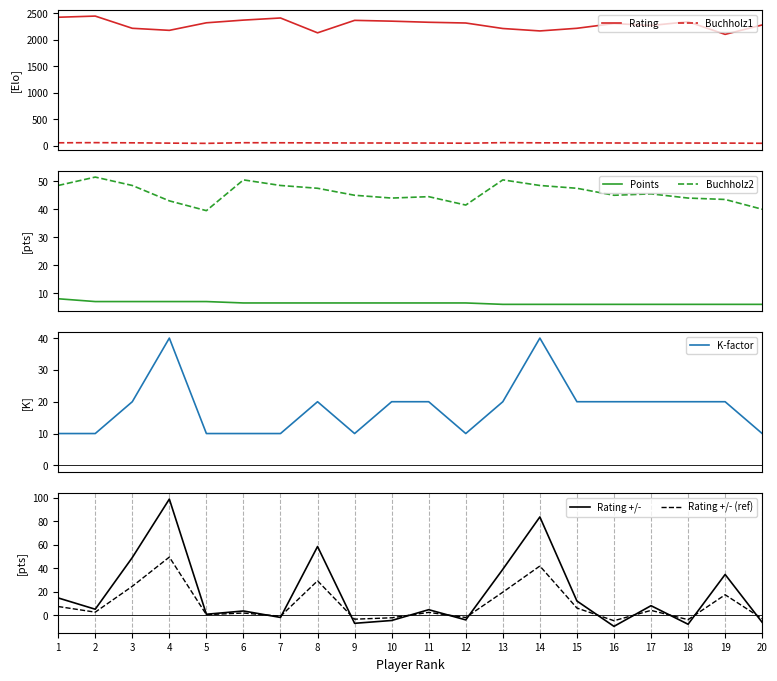

At which label does RatingChange first exceed 5?

1